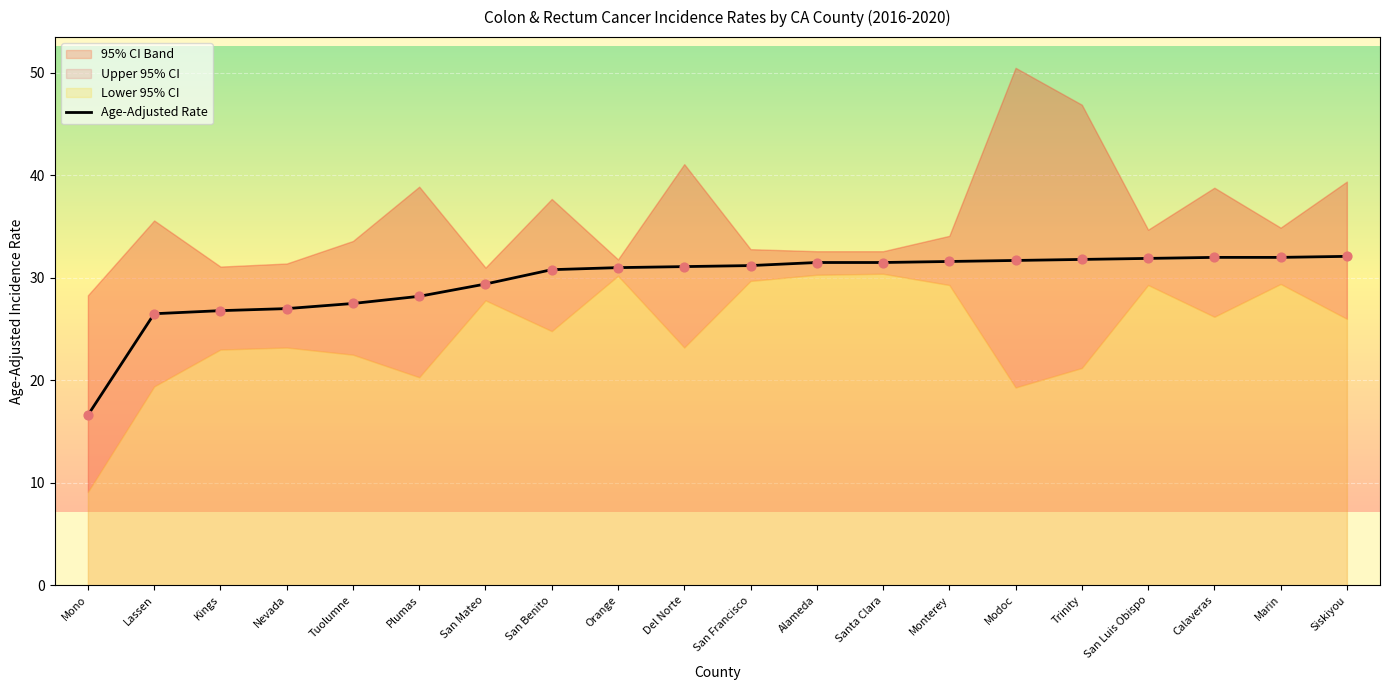

What is the ratio of the value at Marin to the value at Alameda?

1.0